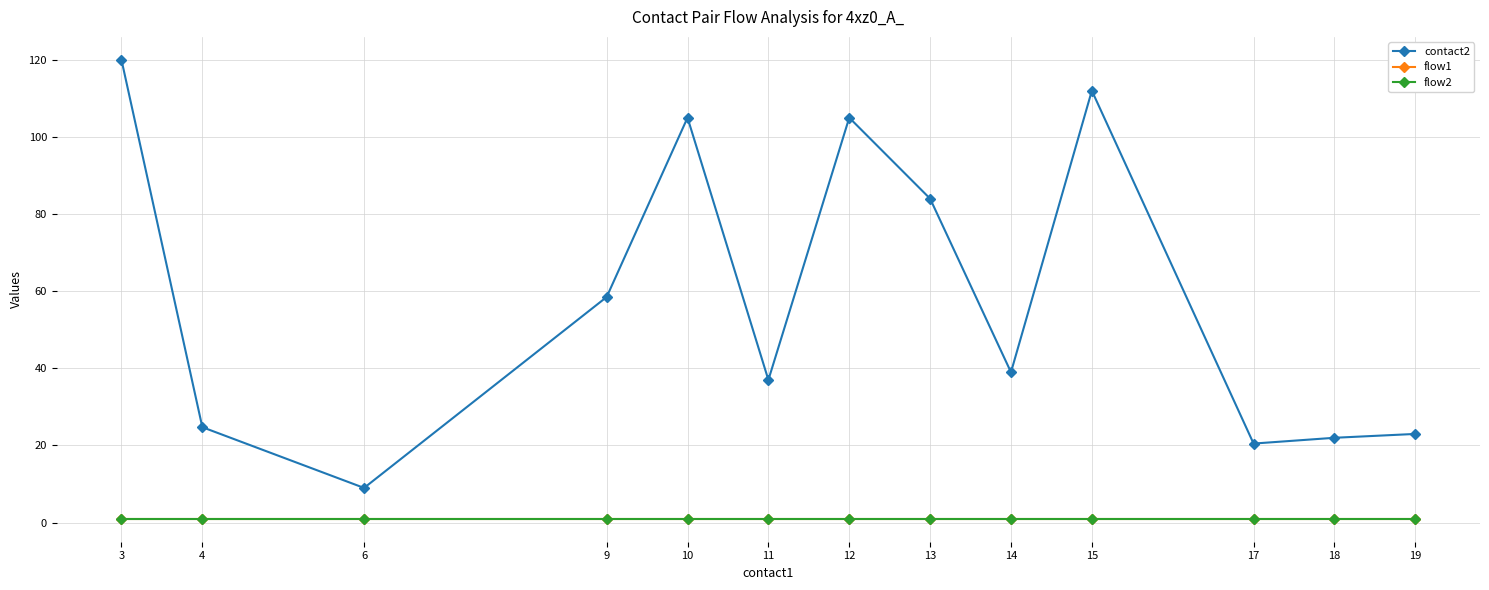

What is the value of the flow2 point at the 7th from the left?

1.0